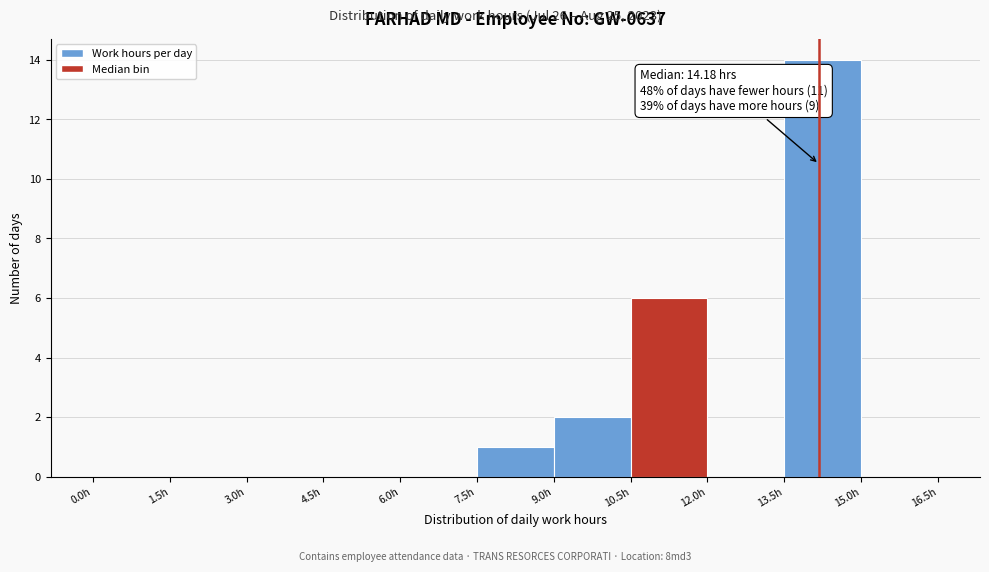

Over which range of the x-axis is the bar tallest?

13.5 to 15.0